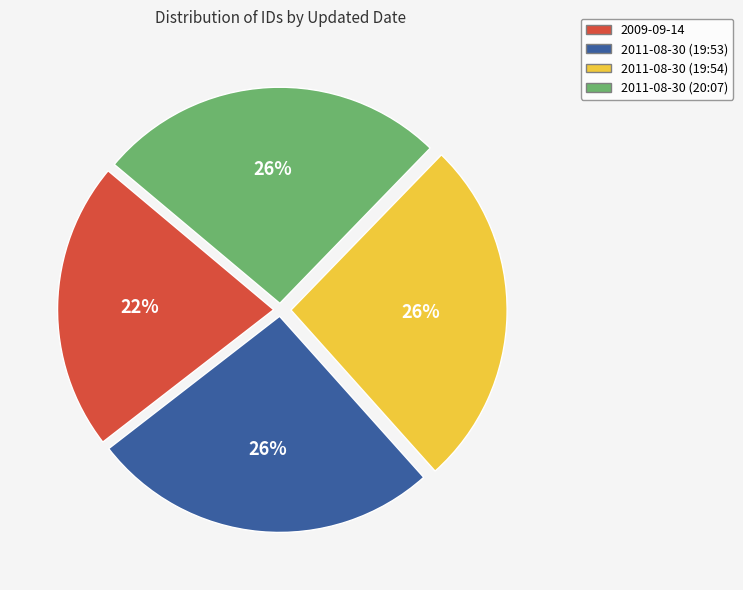

What is the smallest slice in the pie chart?

2009-09-14